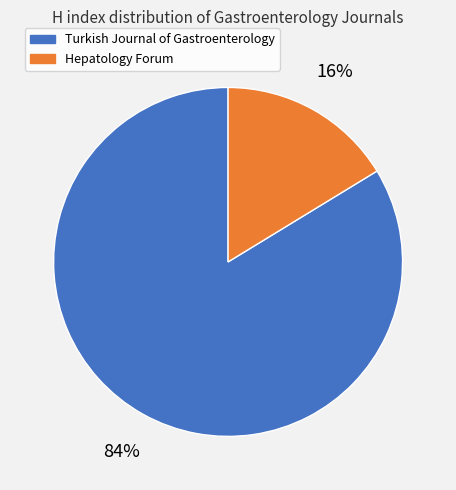

Rank the categories by value from highest to lowest.

Turkish Journal of Gastroenterology, Hepatology Forum